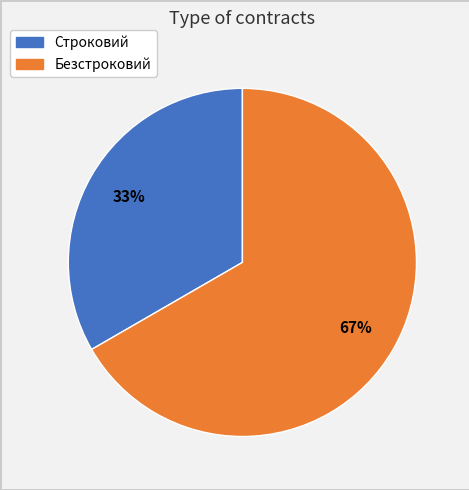

Between Безстроковий and Строковий, which is larger?

Безстроковий